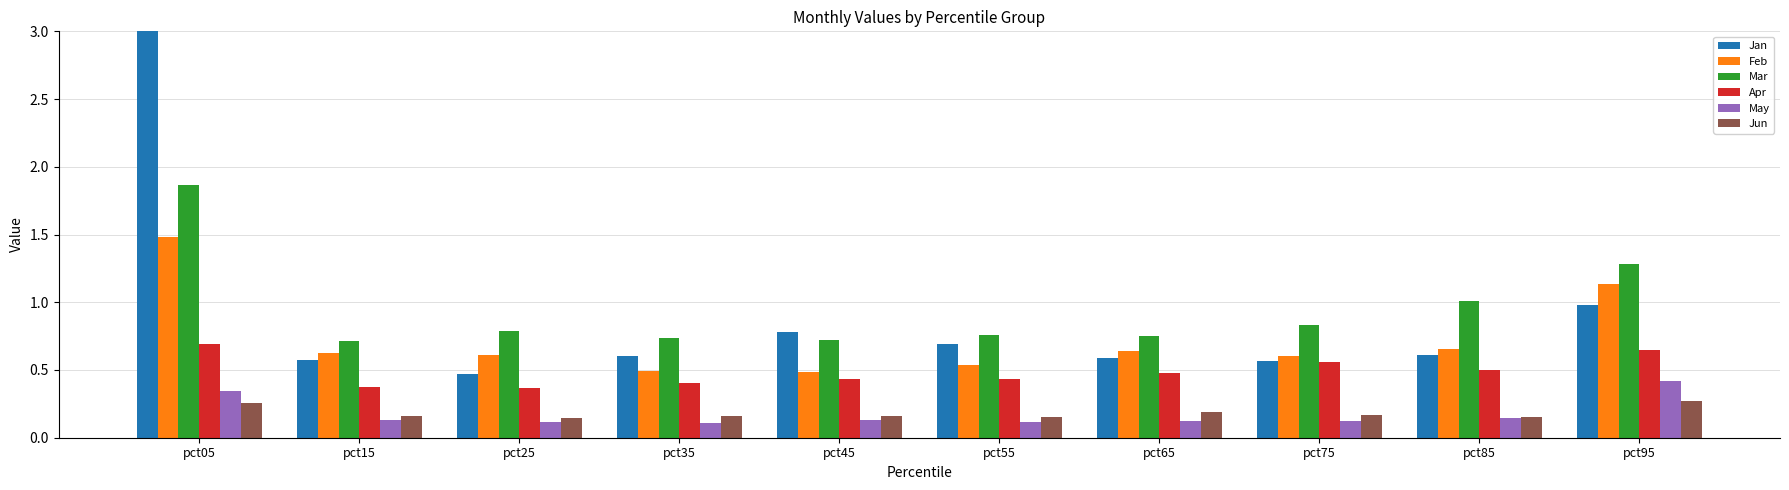

How many series are shown in this chart?

6